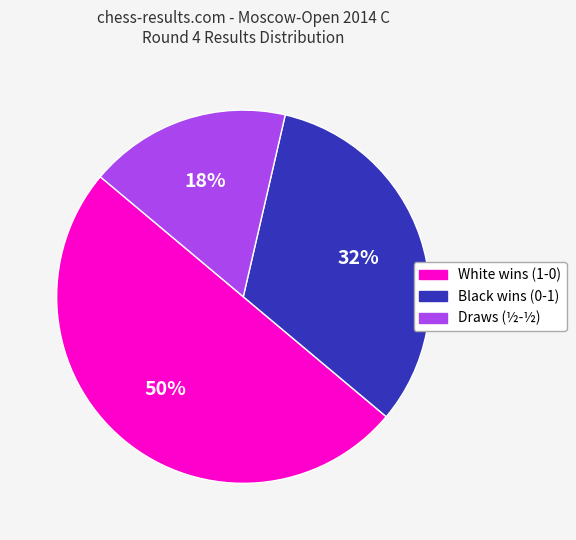

To the nearest percent, what is the difference between the largest and smallest slice percentages?

32%